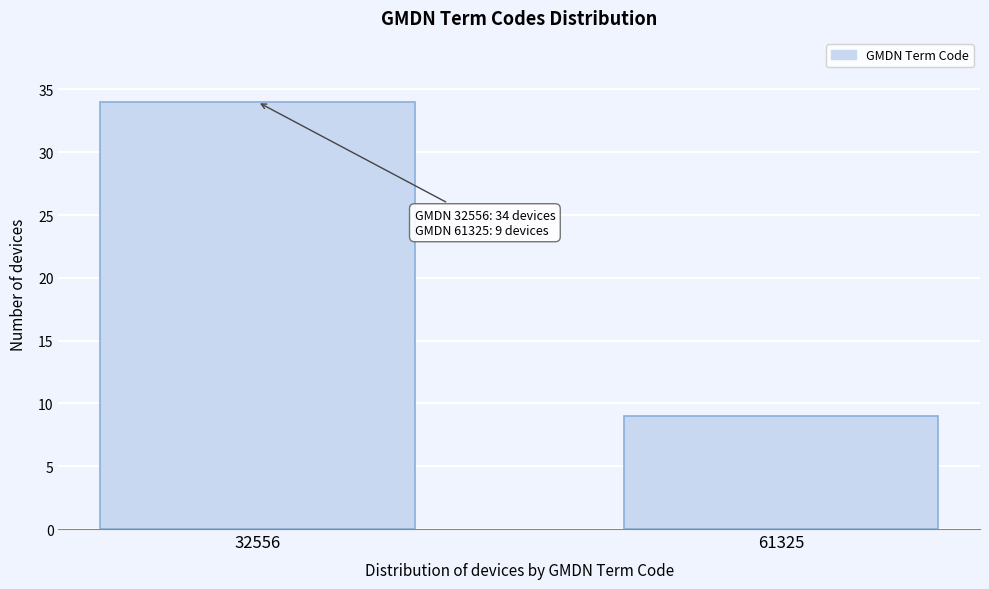

Reading left to right, list all the values displayed in this chart.

34	9